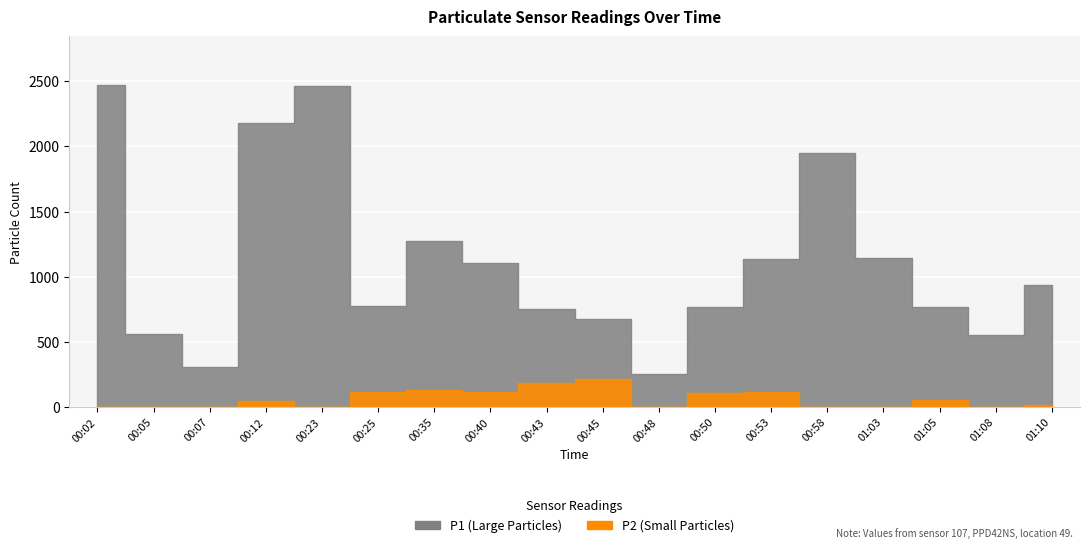

True or false: P2 and P1 intersect in this chart.

False